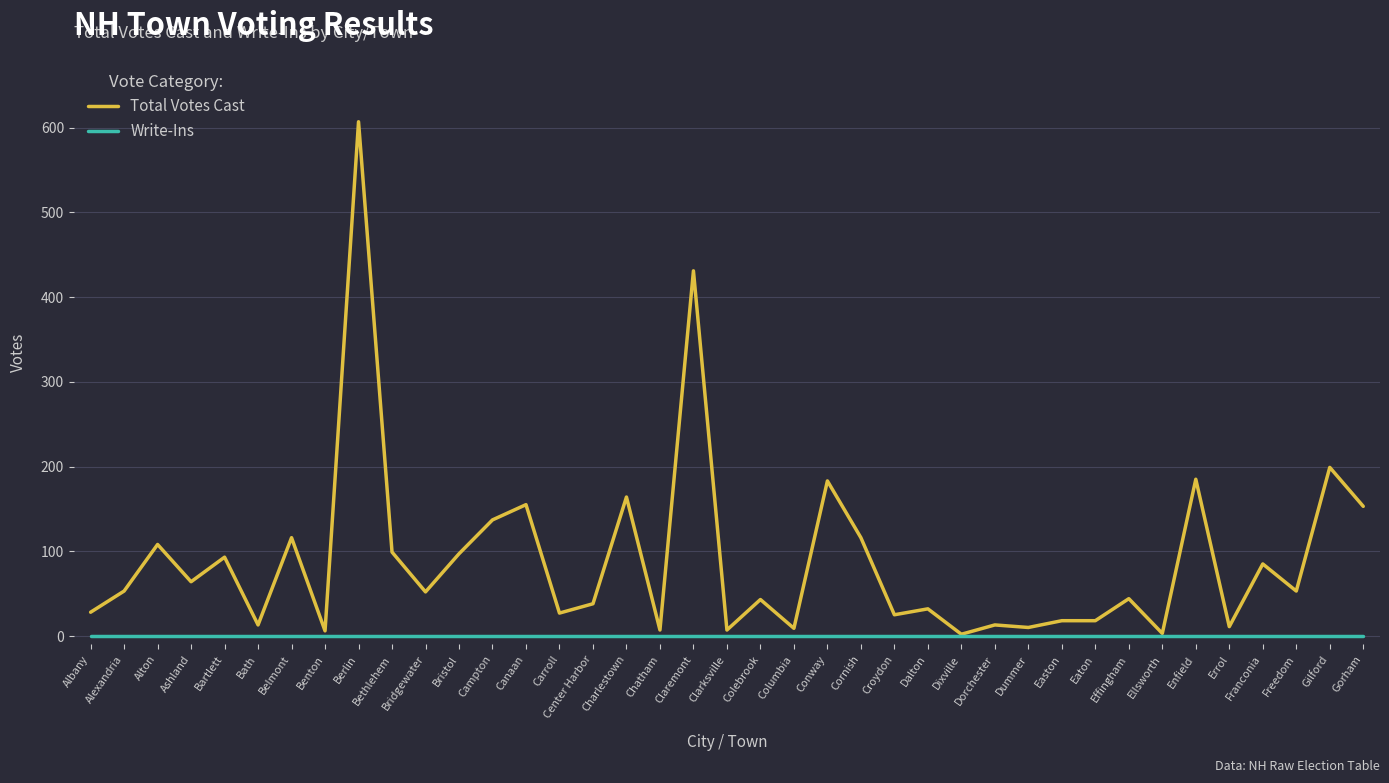

At Dalton, list the series in order from smallest to largest.

Write-Ins, Total Votes Cast